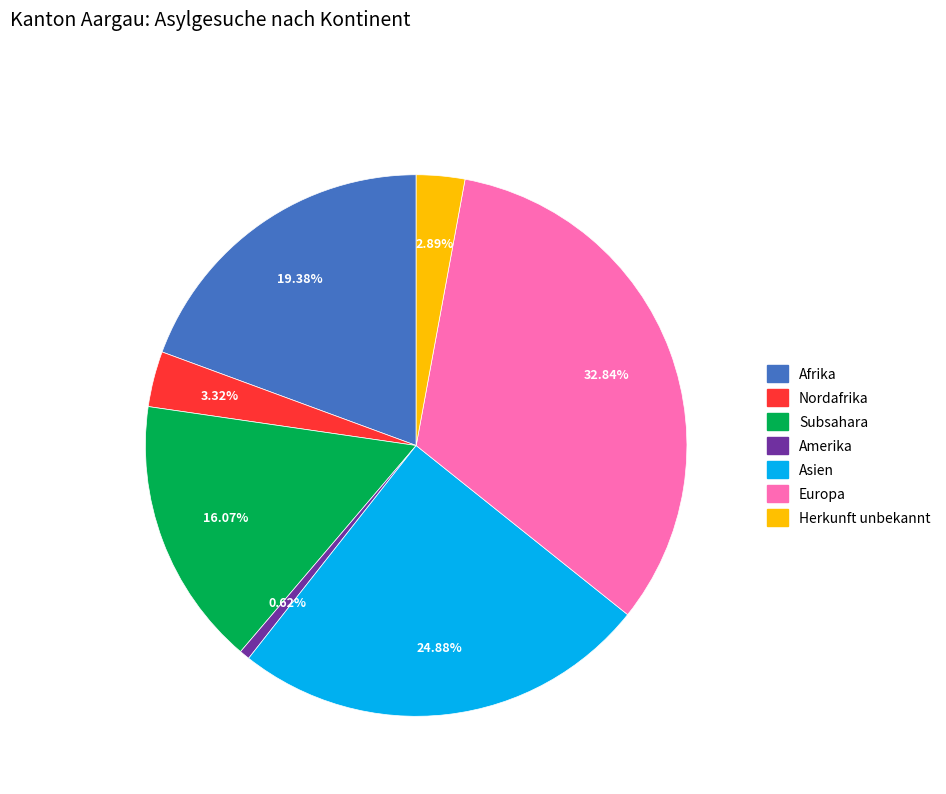

Which category has the smallest portion of the pie?

Amerika